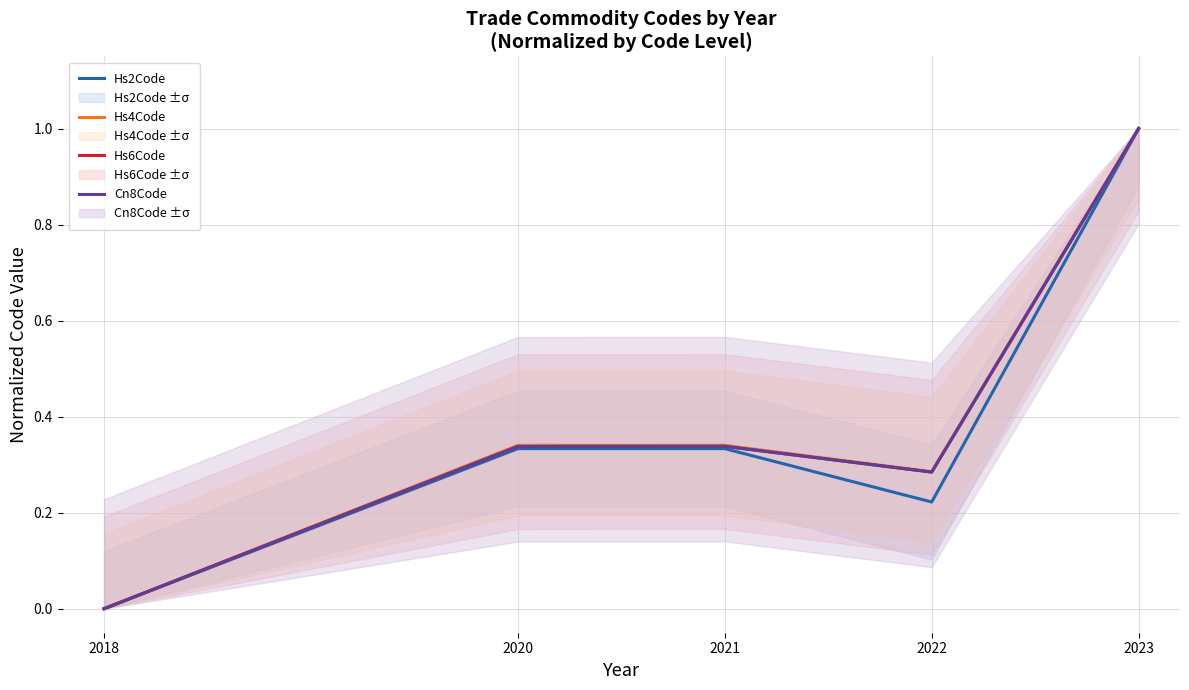

What is the difference between the maximum and minimum values in the Hs2Code series?

1.0